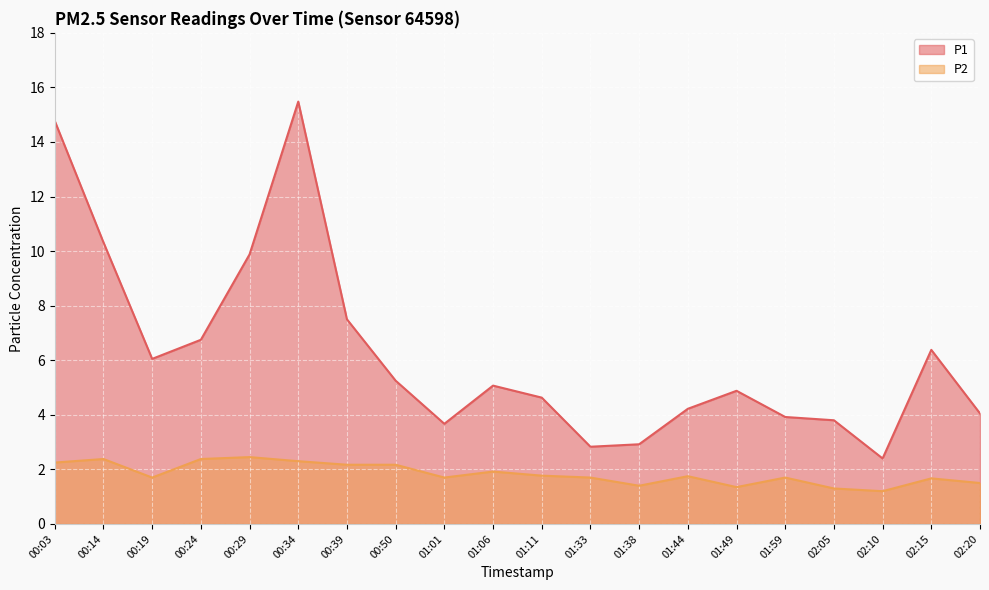

At which category does the chart reach its minimum across all series?

02:10